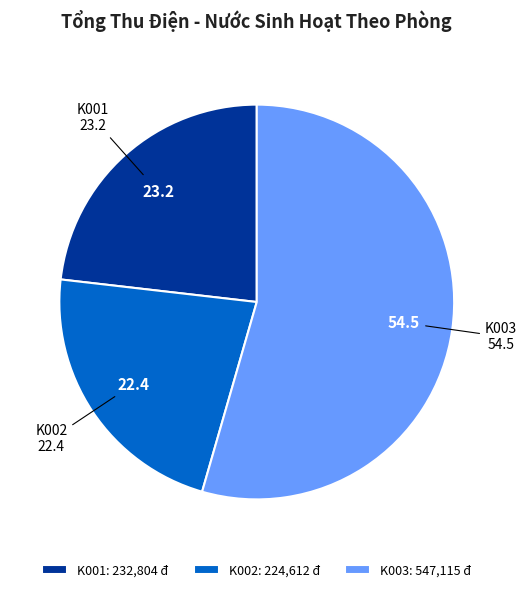

Combined, do K001: 232,804 đ and K002: 224,612 đ account for over 50%?

No